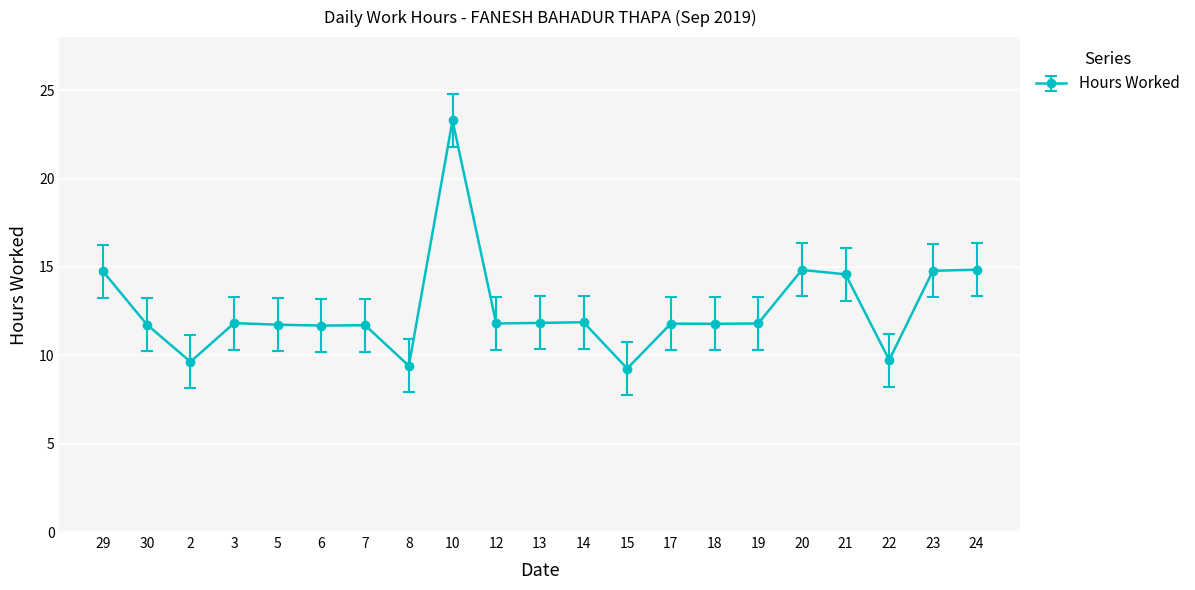

What is the average value?

12.6